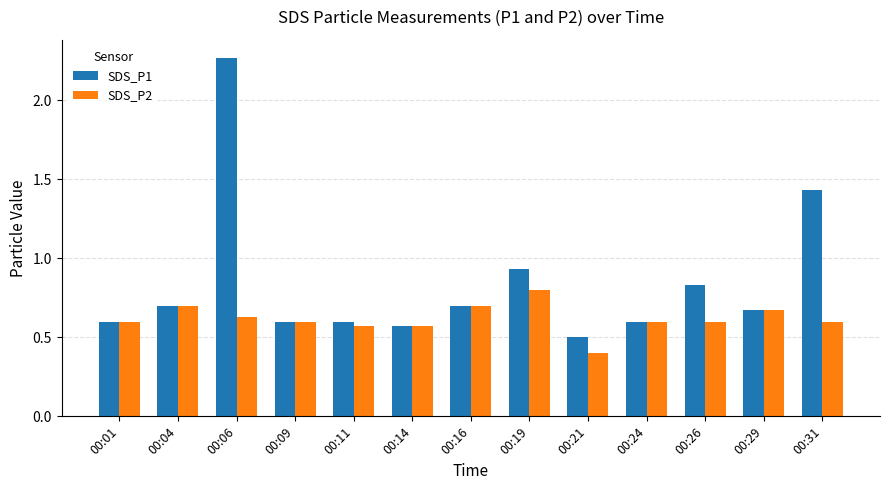

True or false: SDS_P2 has a value of 0.6 at 00:26.

True